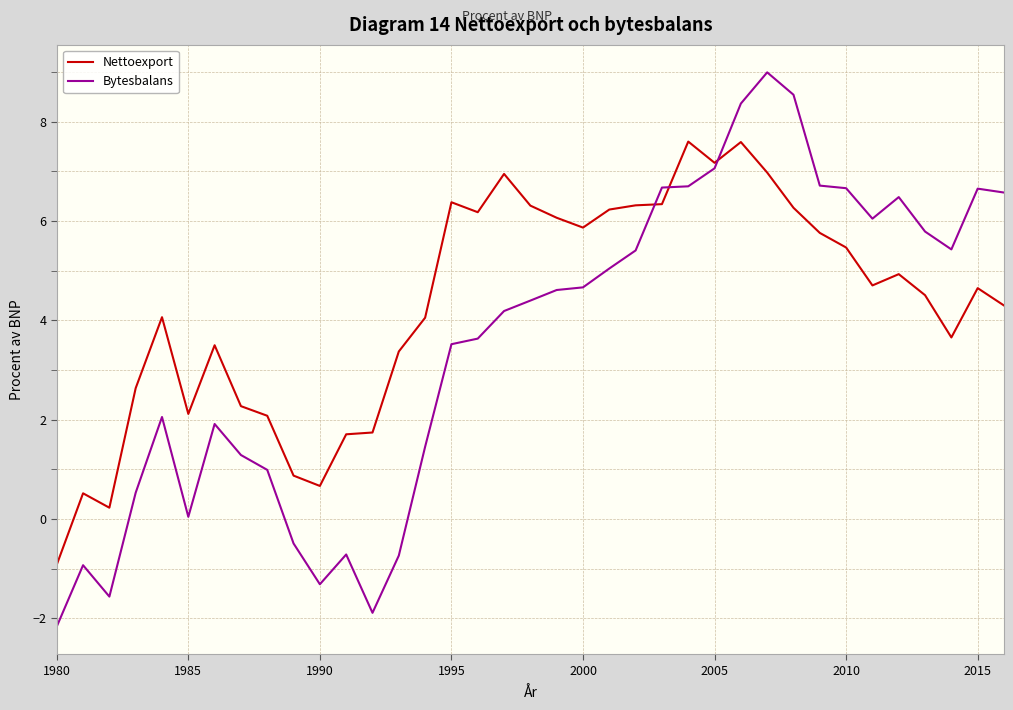

Rank the series by their maximum value, from lowest to highest.

Nettoexport, Bytesbalans